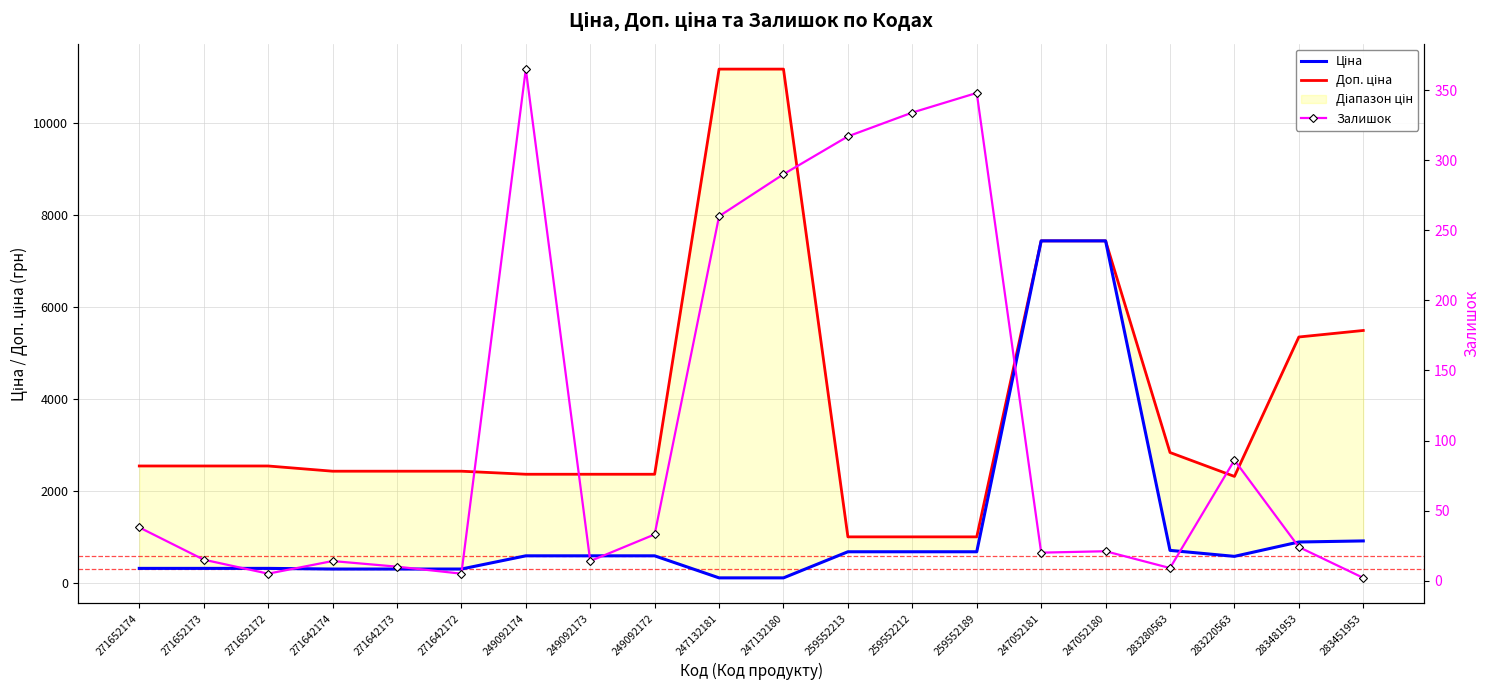

Where does the Ціна series first go above 591?

249092174